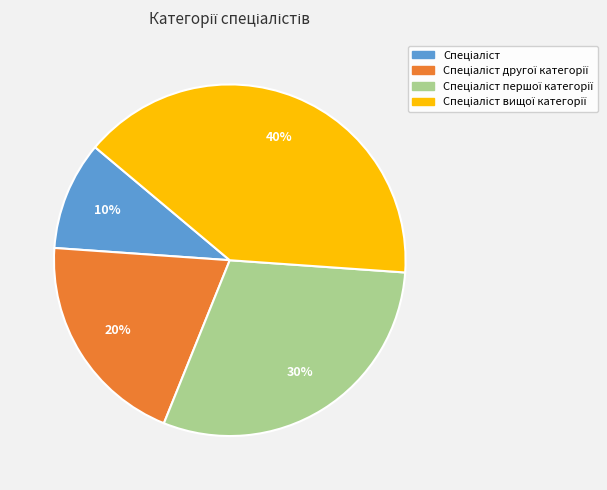

How many segments does this pie chart have?

4